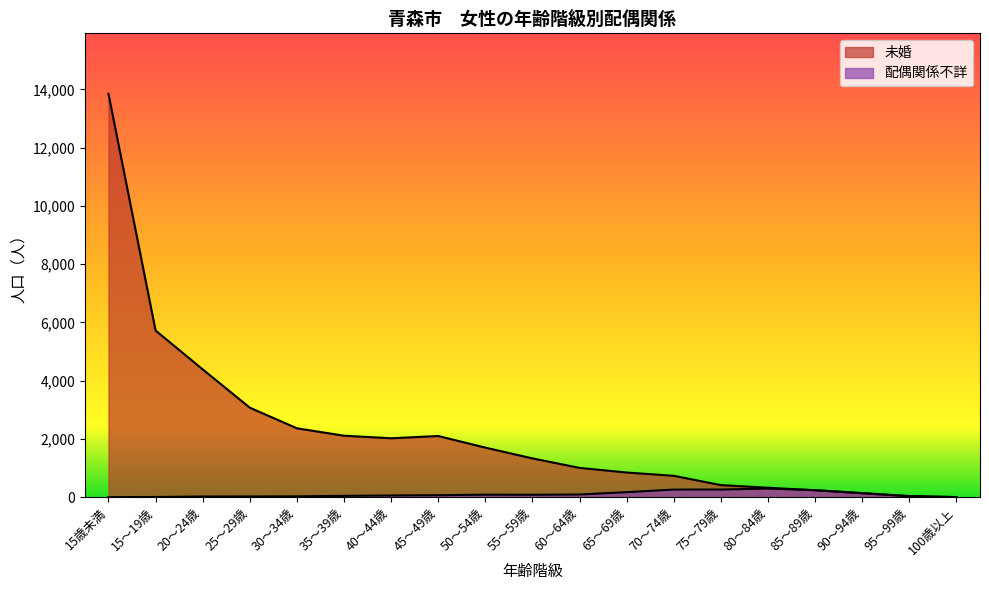

In 配偶関係不詳, how many points are lower than both neighbors (excluding endpoints)?

1